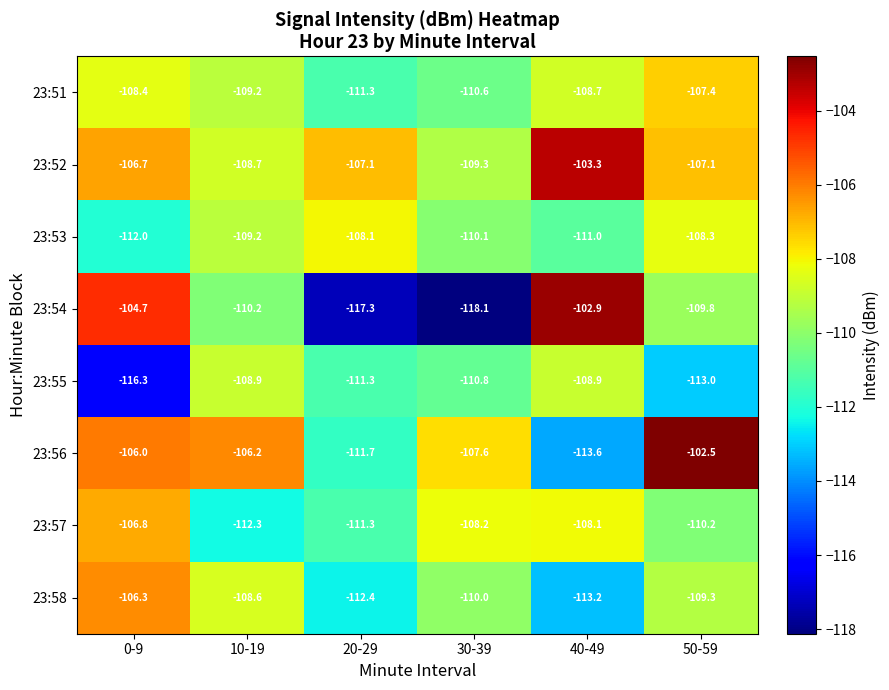

What is the average value of the 23:51 series?

-109.3